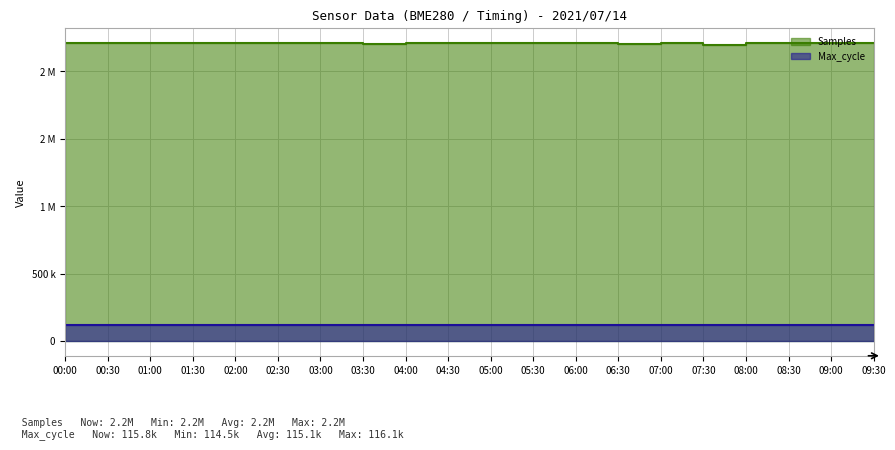

At which category does Samples reach its first local valley?

00:30